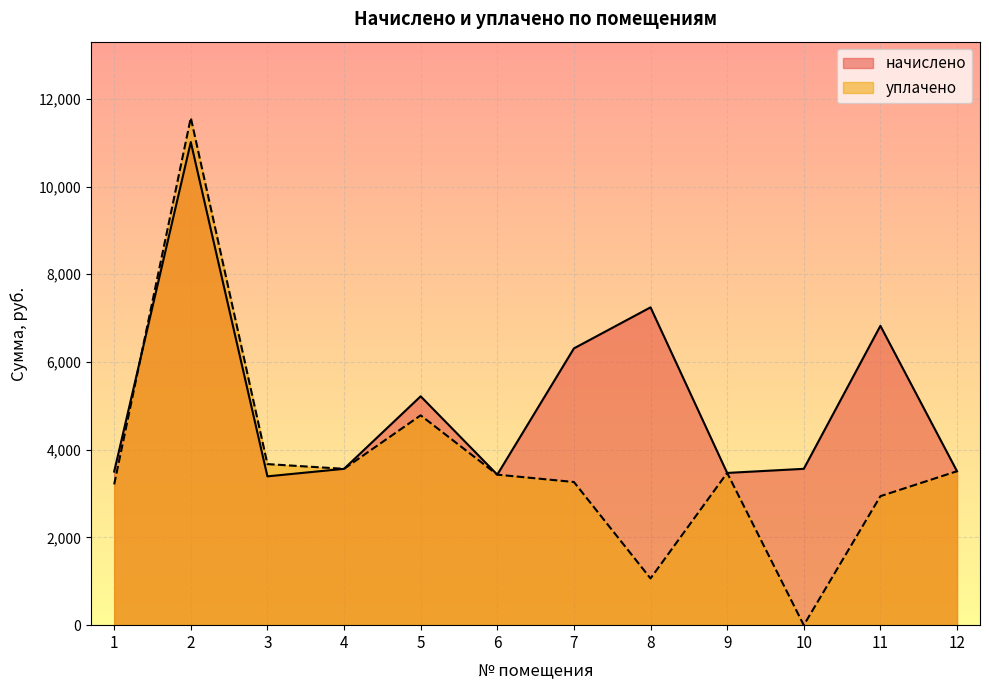

Is the value of уплачено at 6 greater than the value of начислено at 1?

No